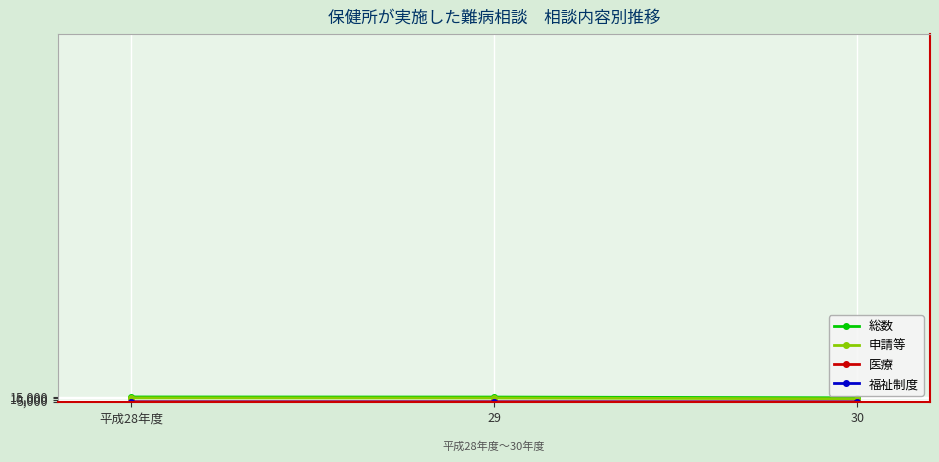

What is the label of the 3rd point from the right?

平成28年度